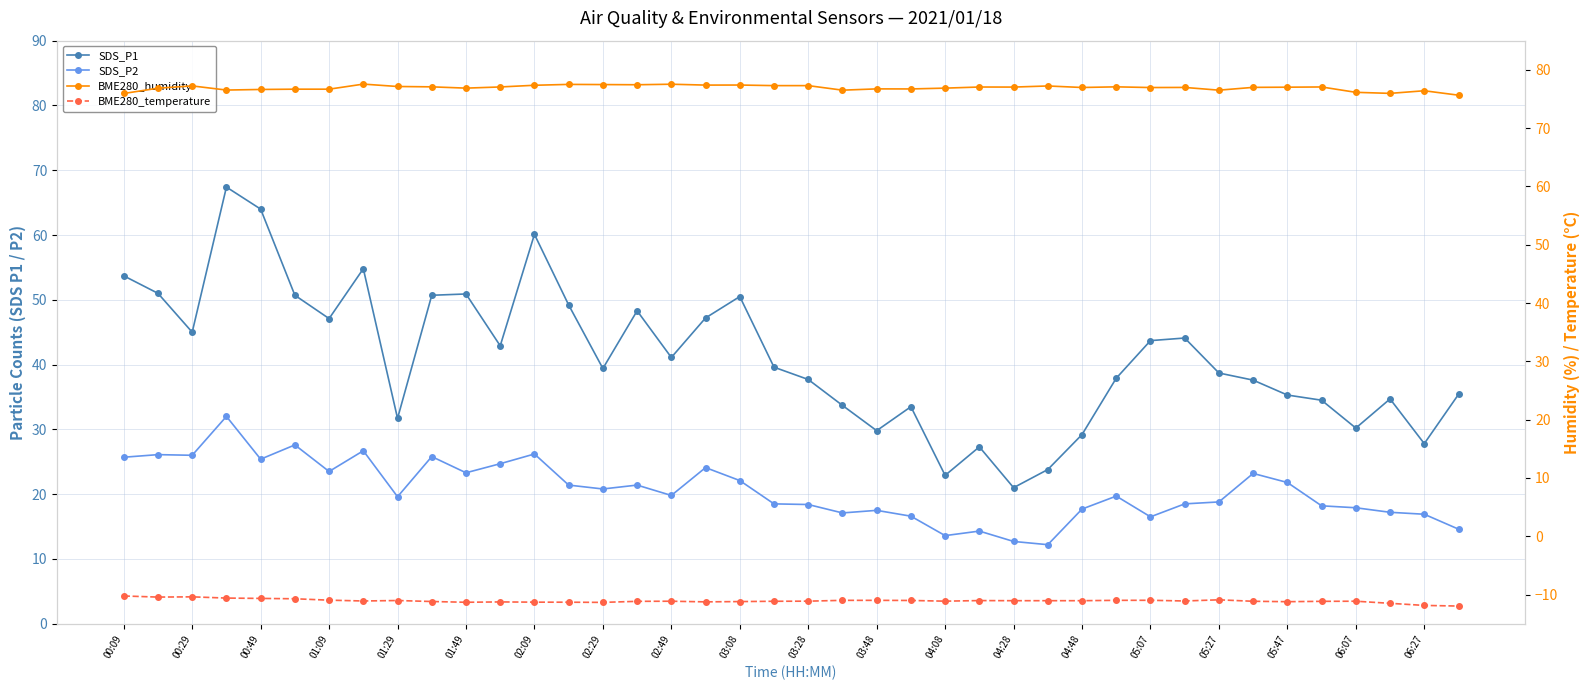

What is the maximum value shown in the chart?

77.5